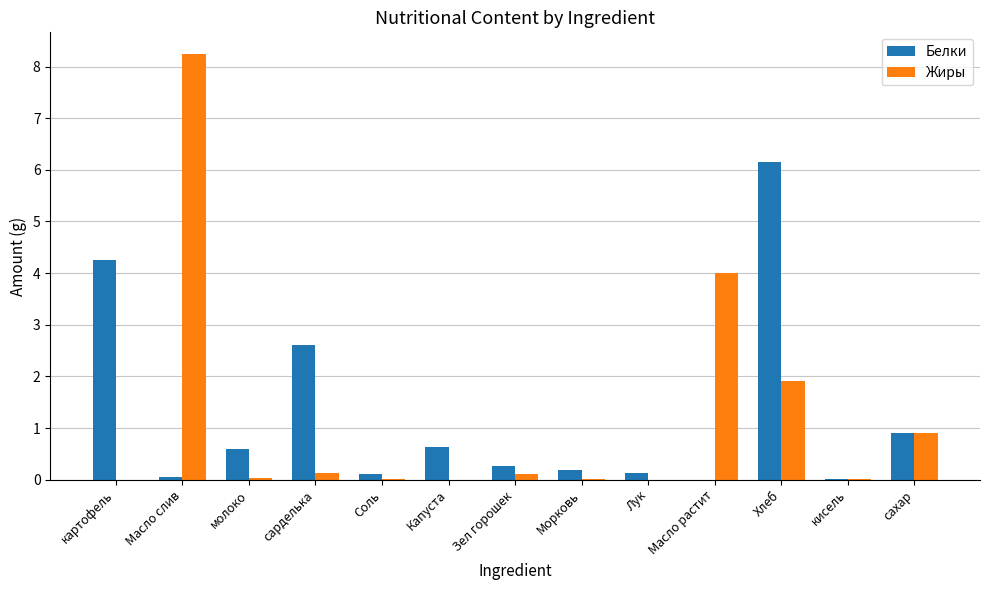

How many groups of bars are there?

13